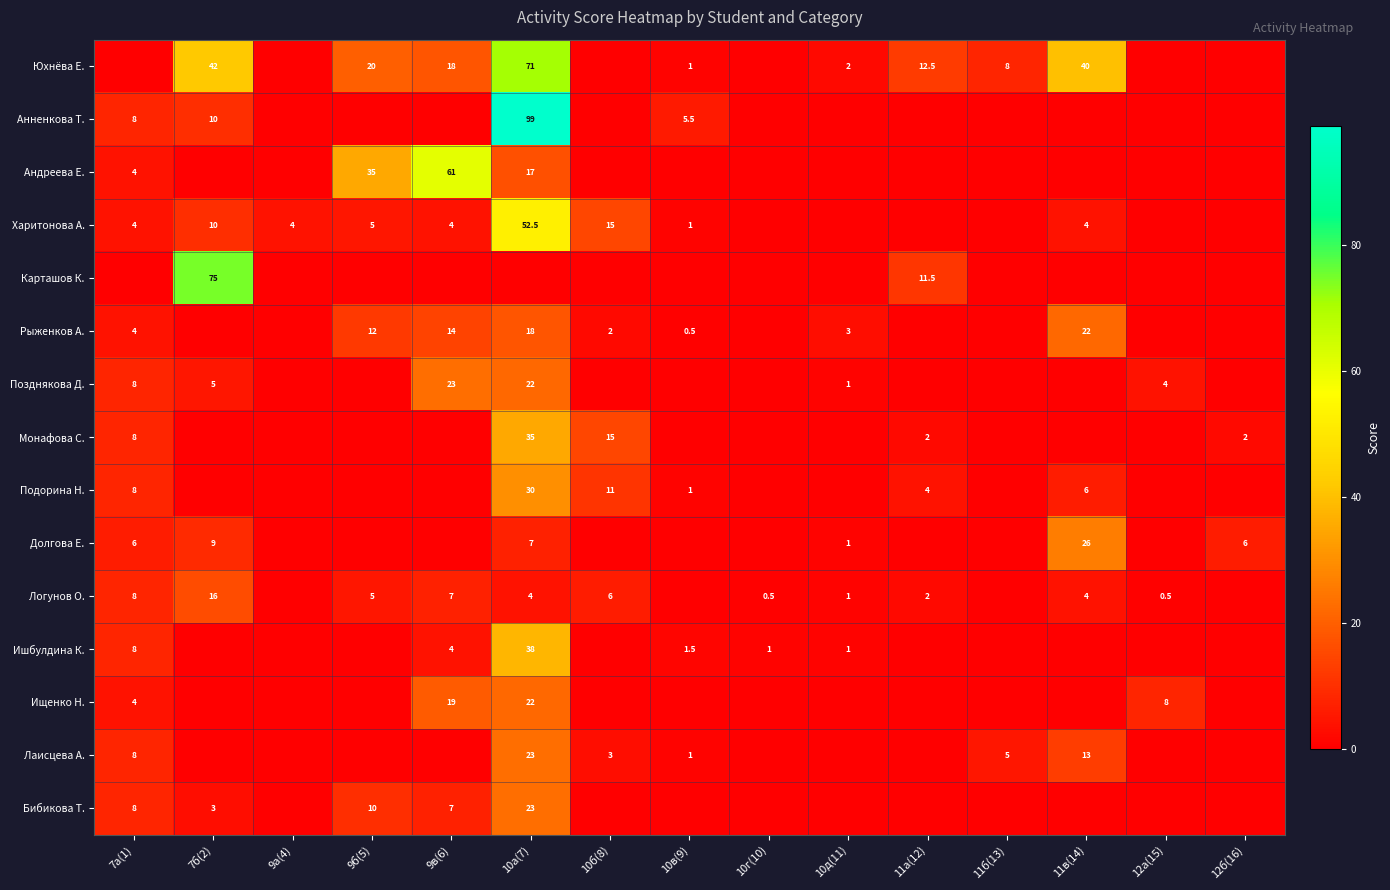

At which category is the sum across all series the highest?

10а(7)